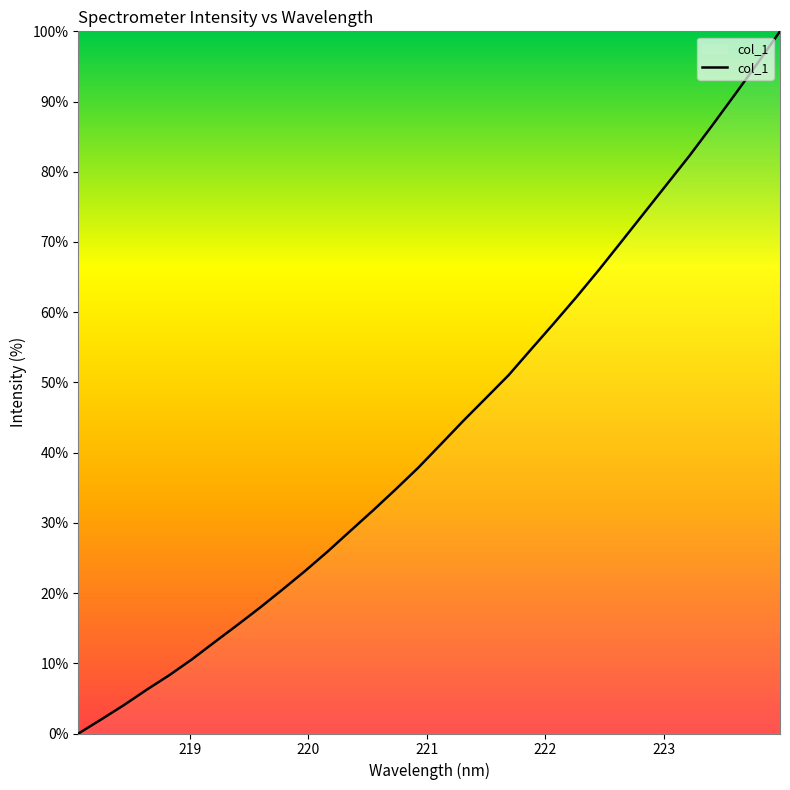

Is this an area chart (filled region under the line)?

No